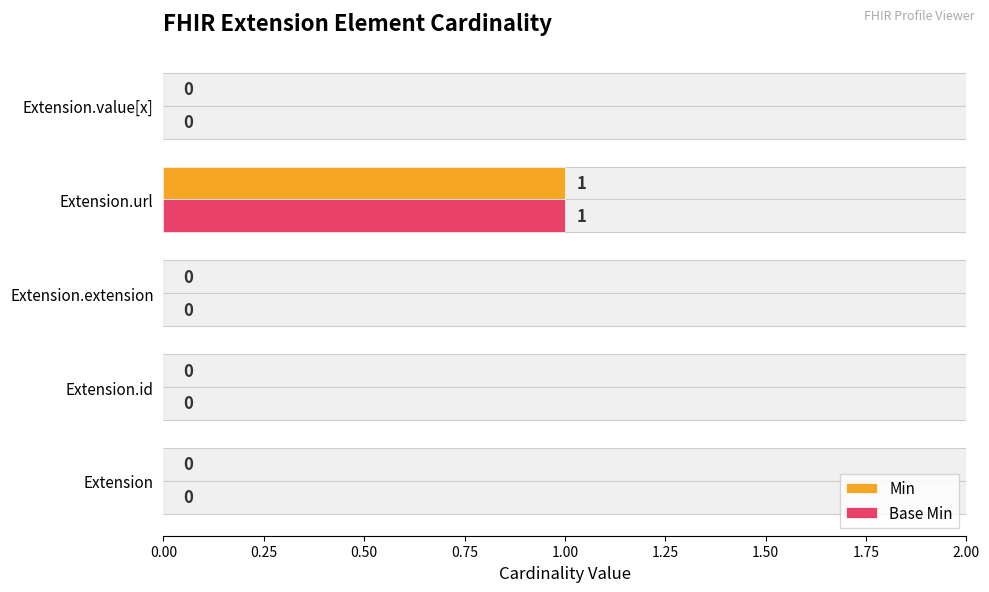

At Extension.value[x], list the series in order from smallest to largest.

Min, Base Min